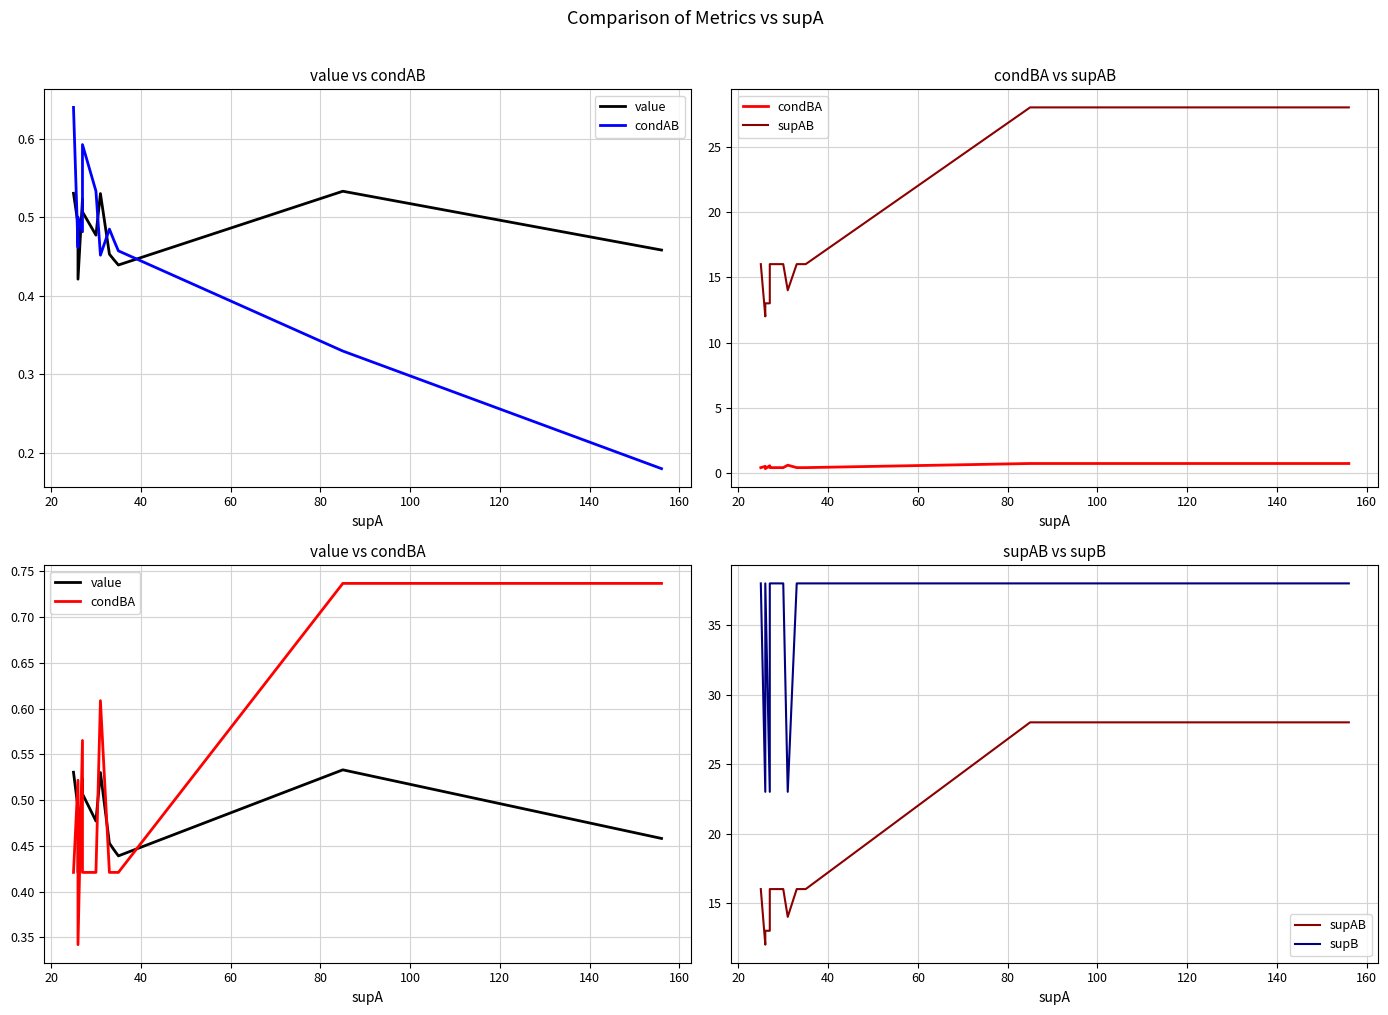

At how many categories does at least one series exceed 13?

20